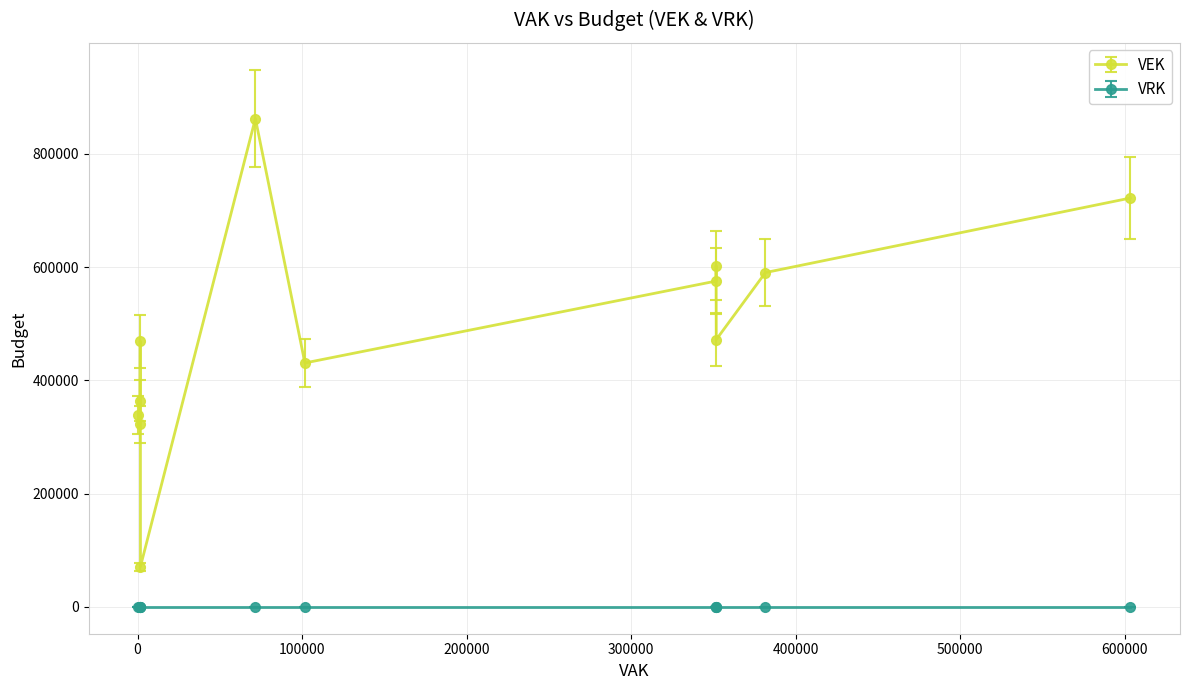

What is the minimum value for VEK?

71089